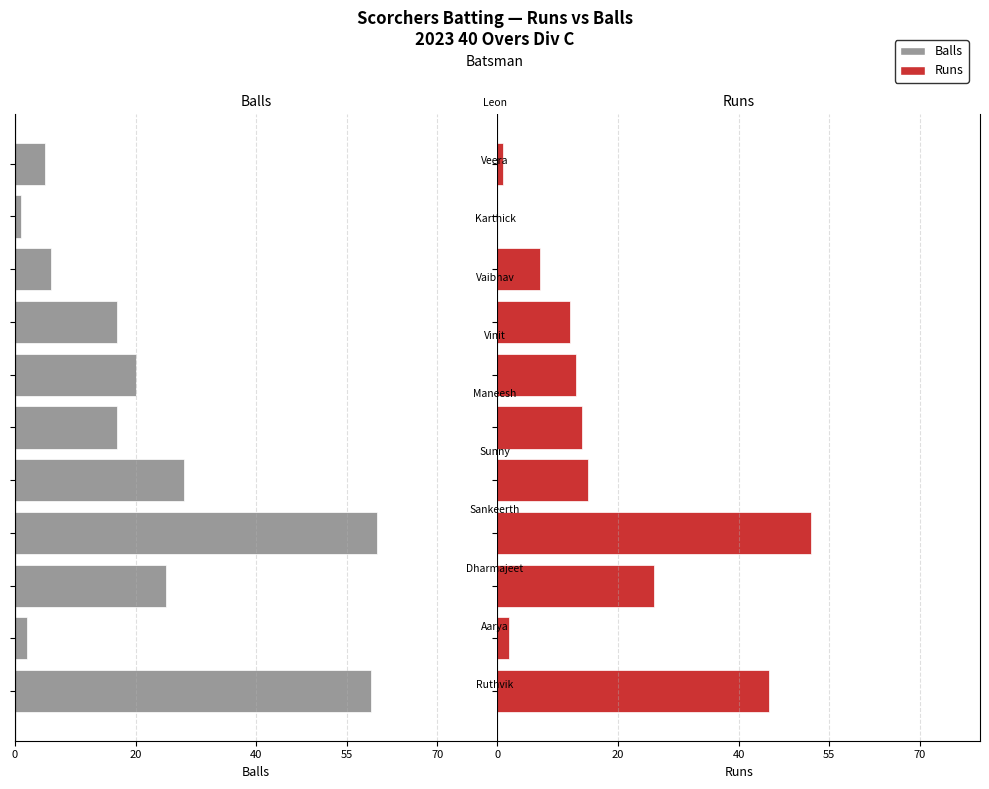

What is the value of the Runs bar at the 1st from the left?

45